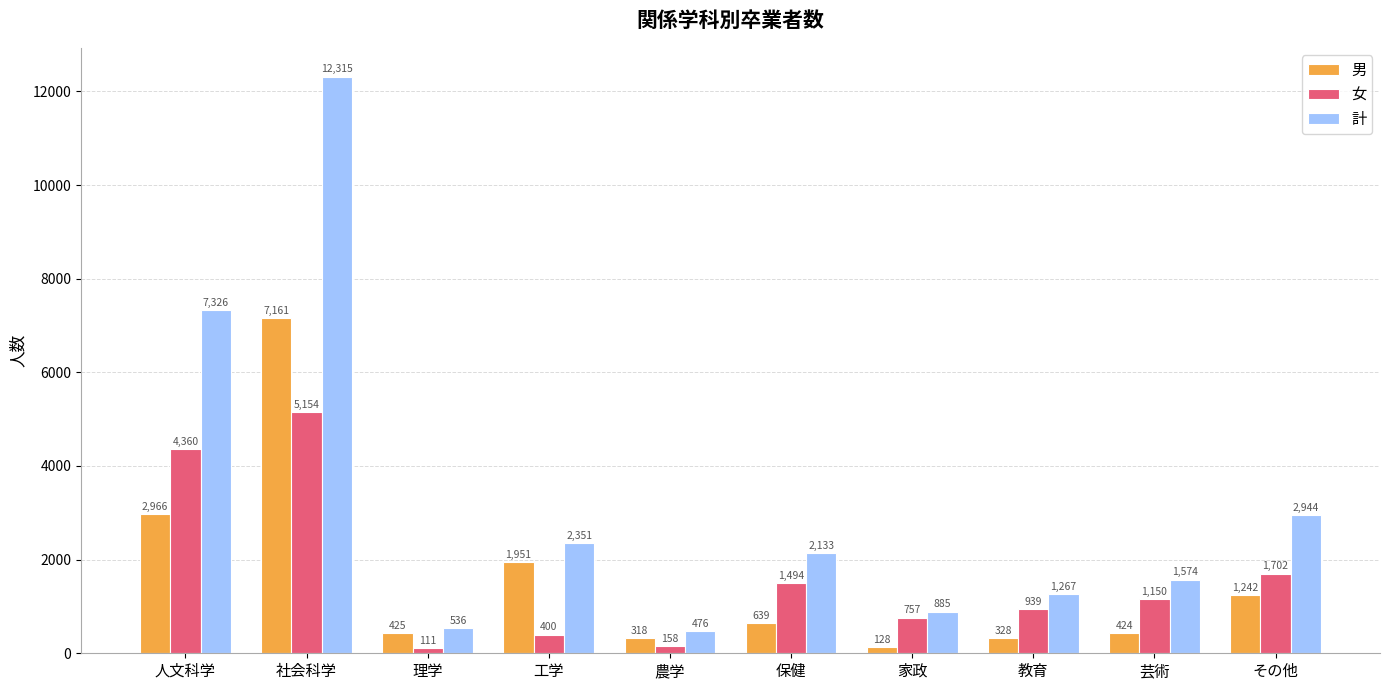

Reading left to right, extract all data points from this chart.

男: 2966	7161	425	1951	318	639	128	328	424	1242
女: 4360	5154	111	400	158	1494	757	939	1150	1702
計: 7326	12315	536	2351	476	2133	885	1267	1574	2944